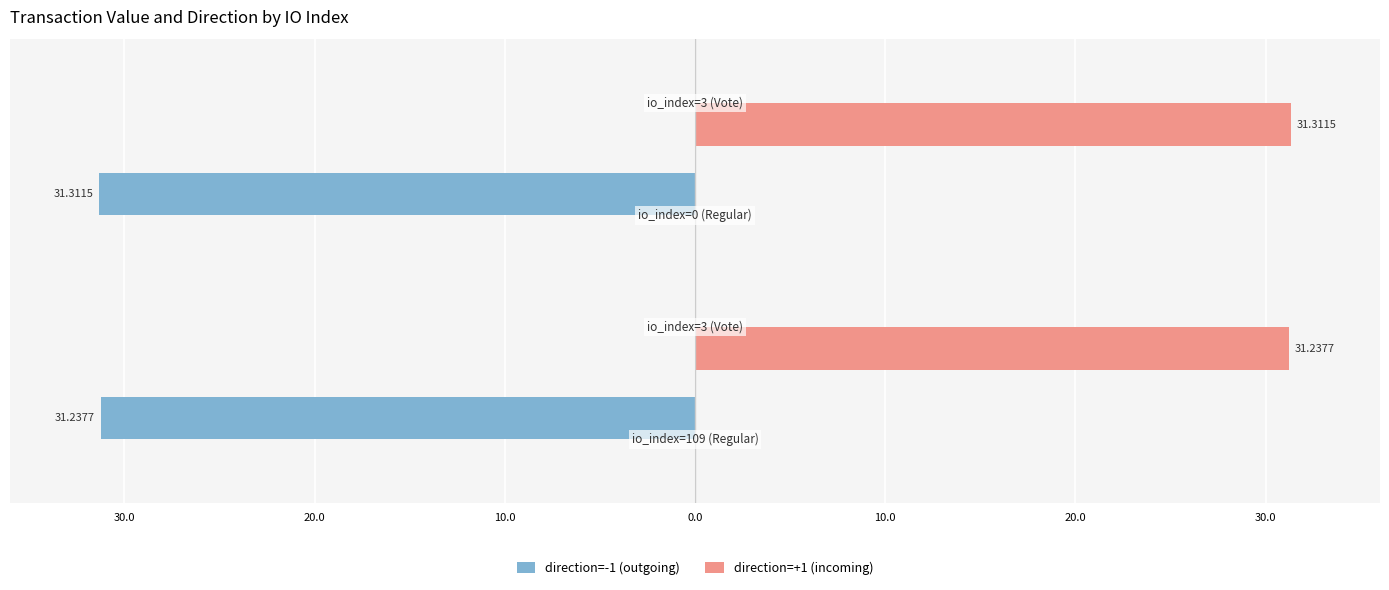

What are all the series names shown in the legend?

direction=-1 (outgoing), direction=+1 (incoming)